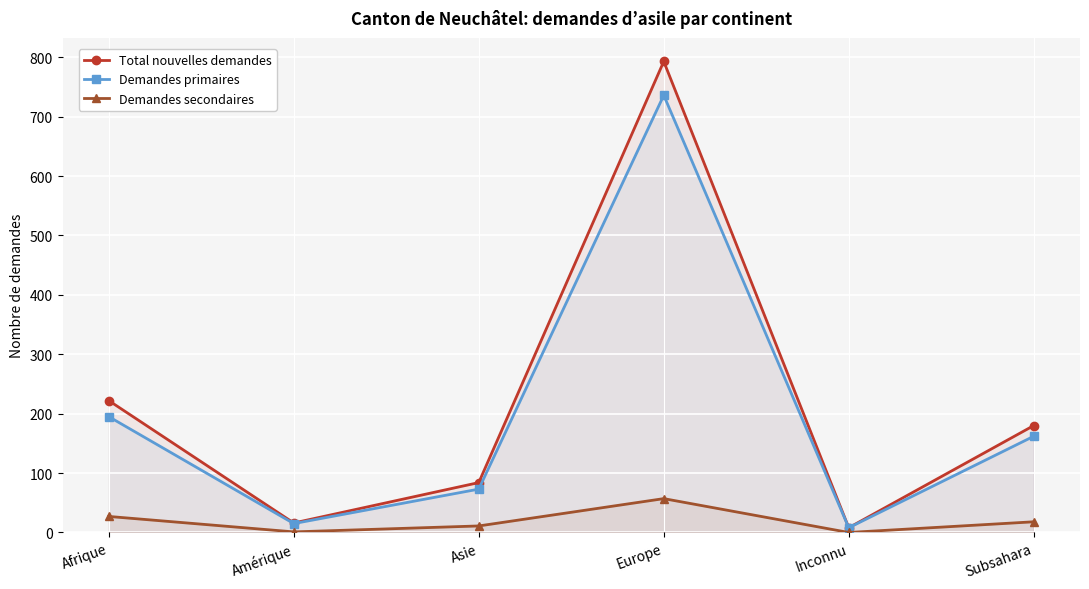

What value does the Demandes primaires series have at Europe, to the nearest 50?

750